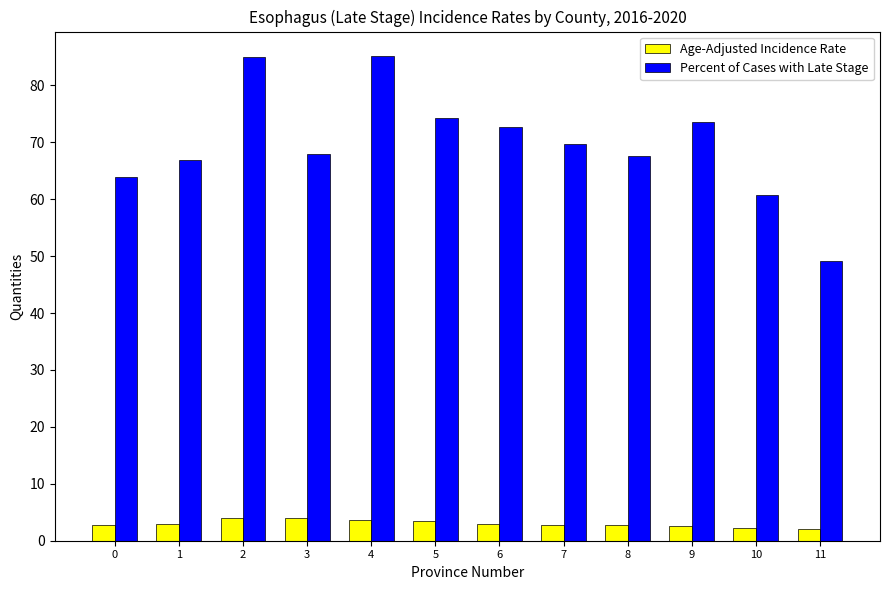

The value of Percent of Cases with Late Stage at 1 is 66.9. True or false?

True